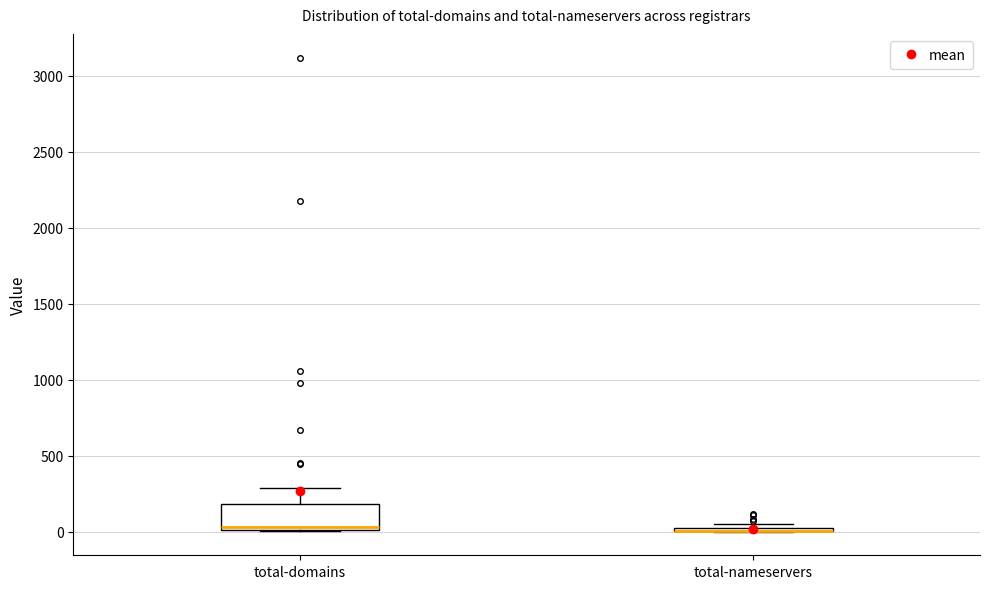

Which box is the tallest, from its lower edge to its upper edge?

total-domains